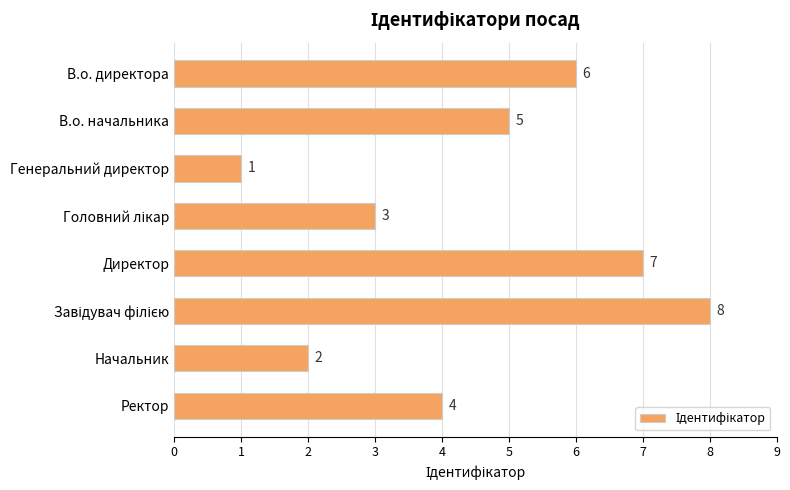

What is the greatest value displayed?

8